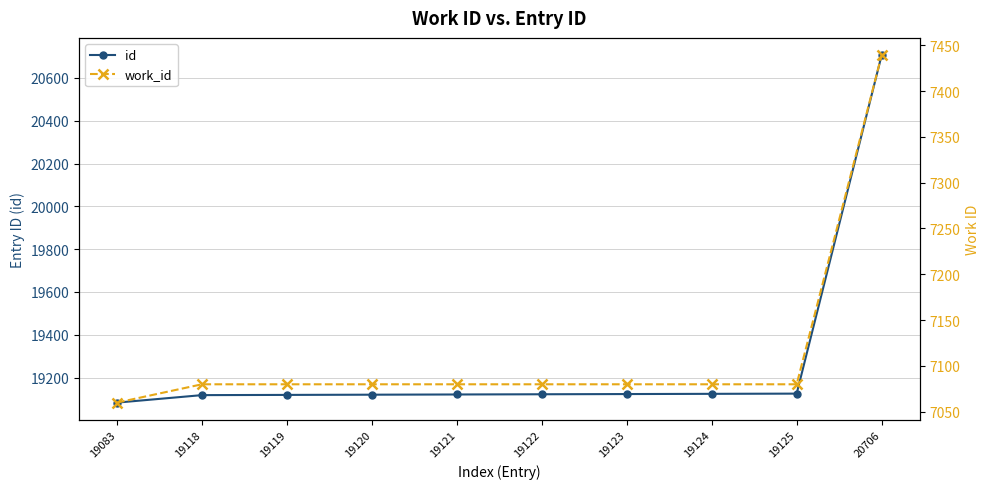

What is the maximum value shown in the chart?

20706